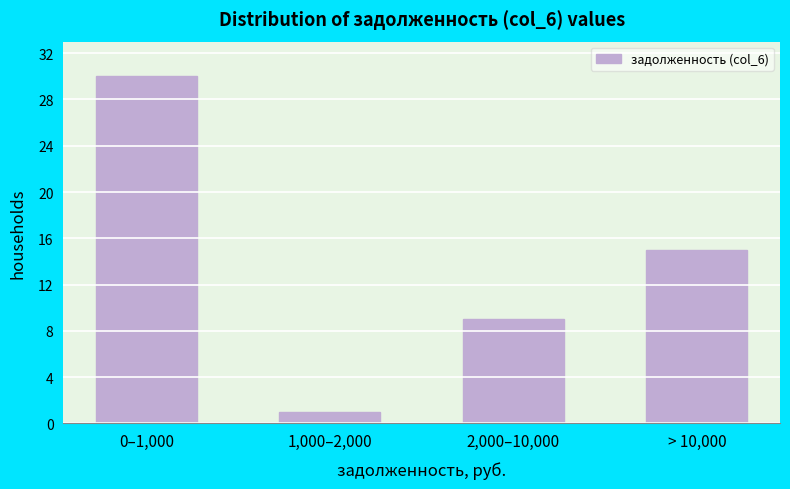

Reading left to right, transcribe all the data shown in this chart.

30	1	9	15